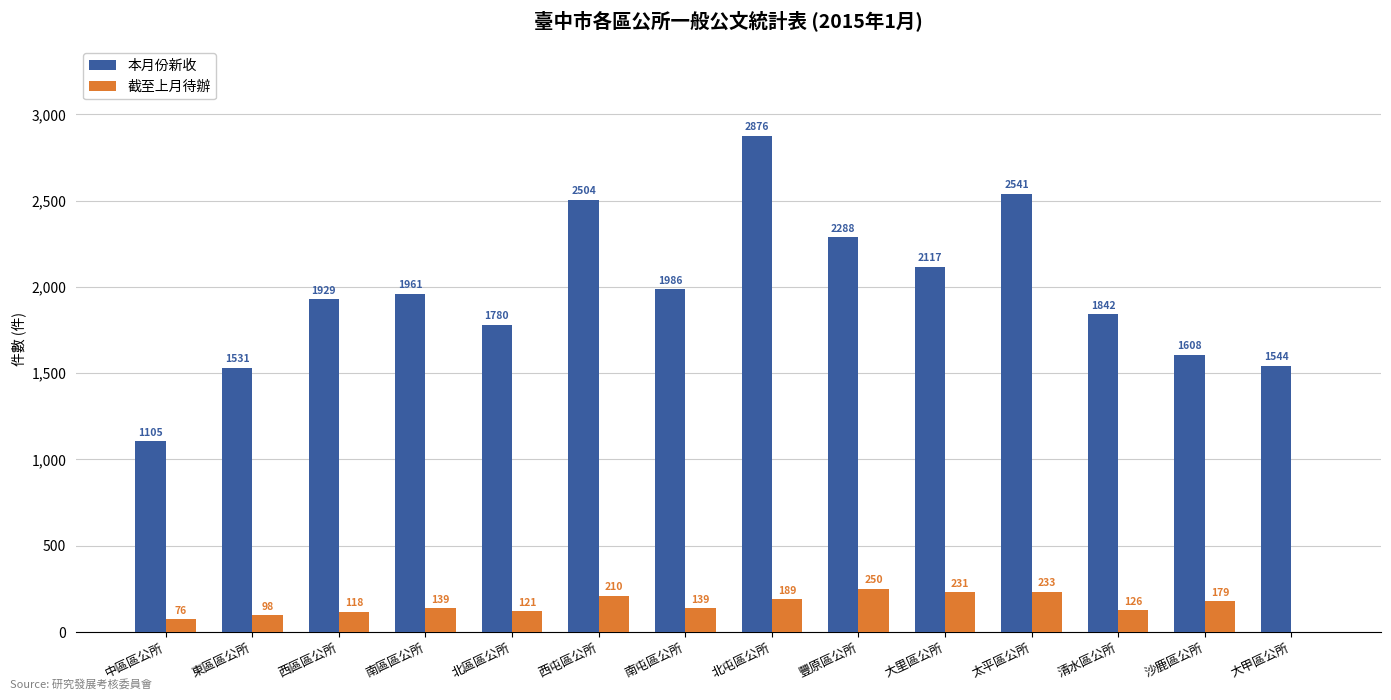

What are all the series names shown in the legend?

本月份新收, 截至上月待辦